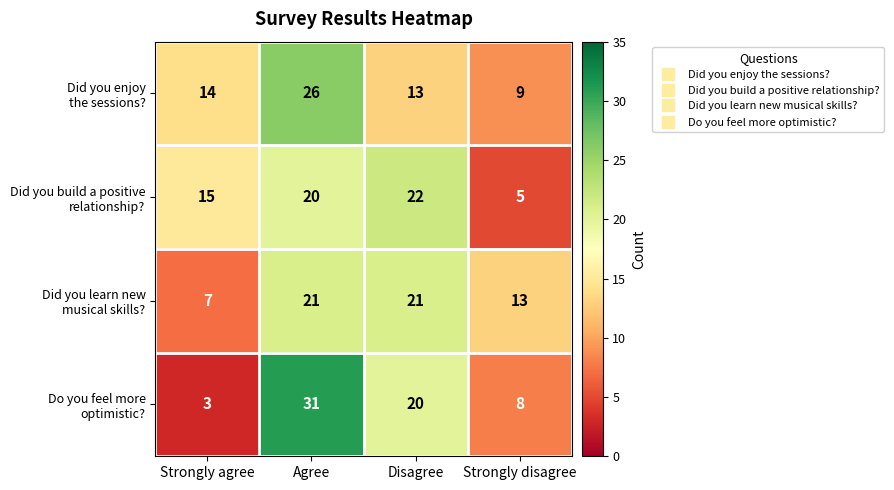

At how many categories does at least one series exceed 12?

4